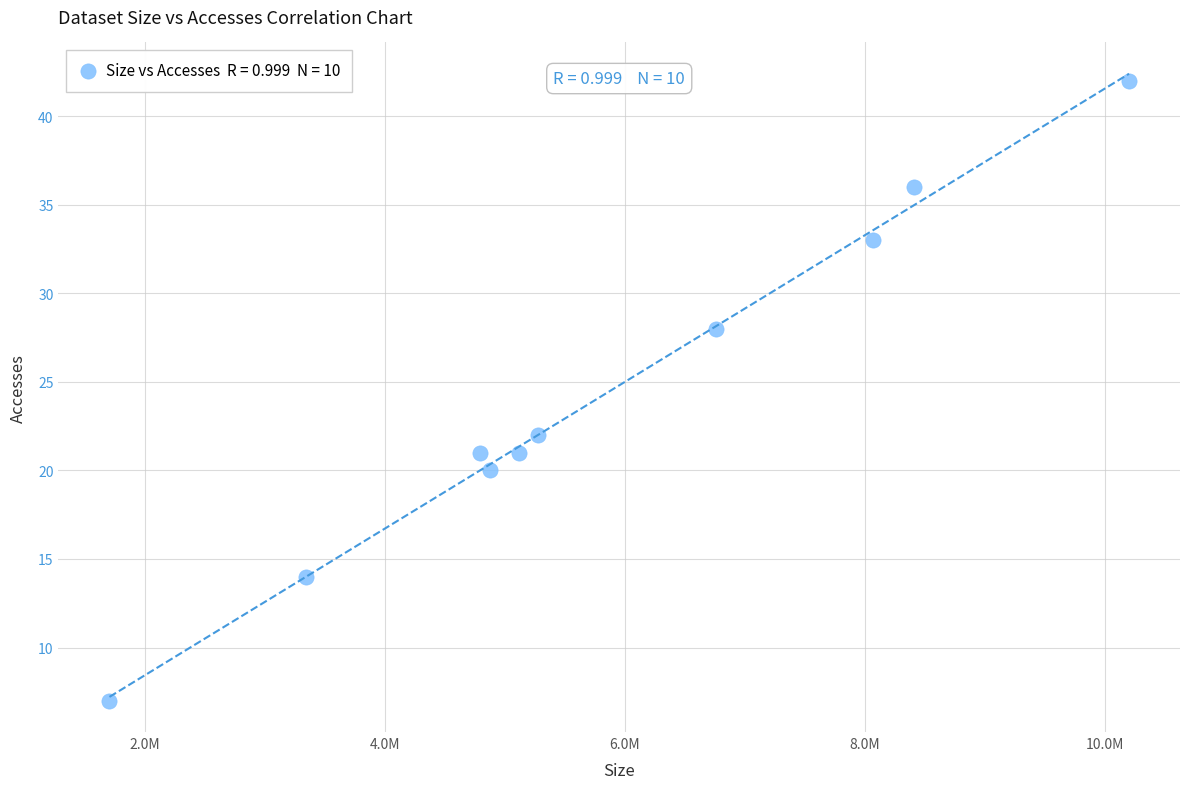

What Y value in the scatter plot is closest to 24?

22